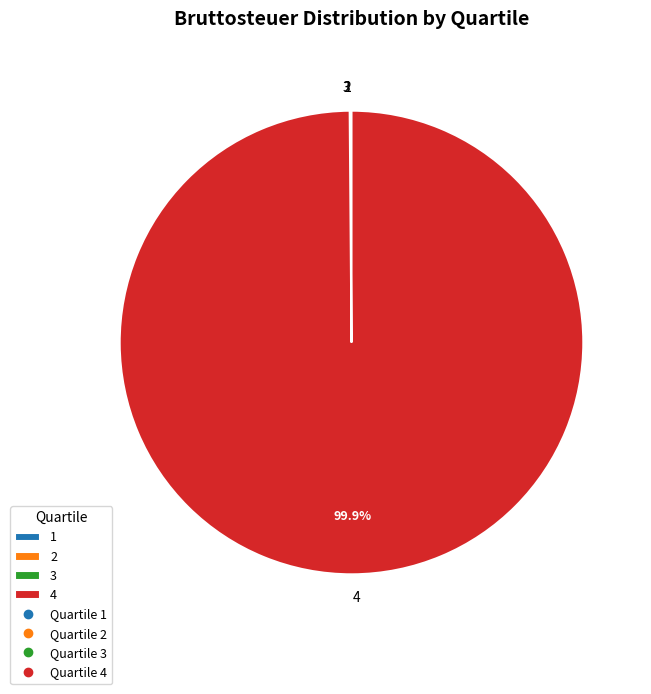

Which category has the biggest portion of the pie?

4